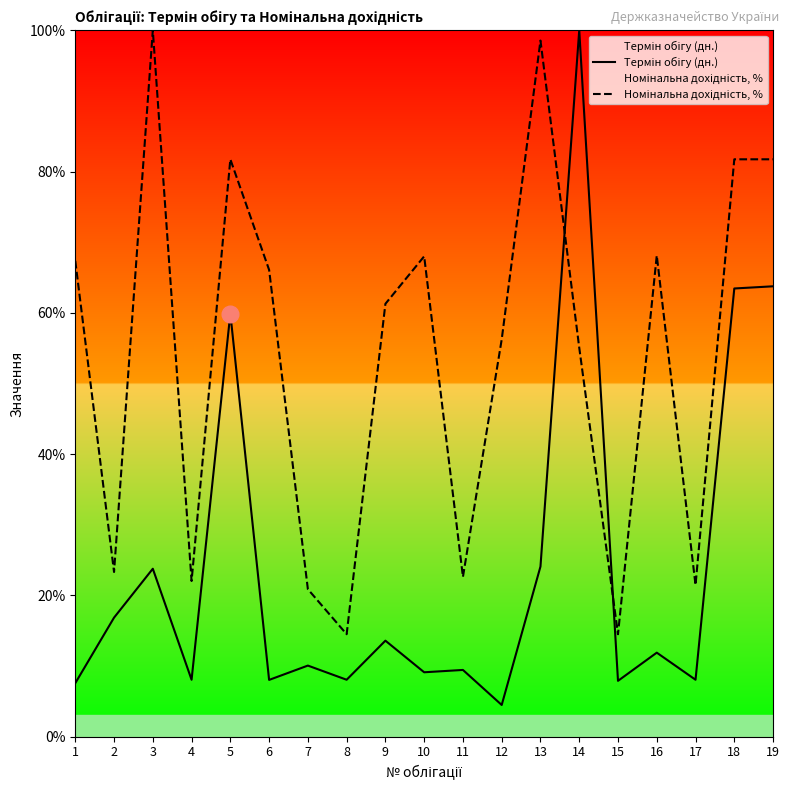

What is the sum of all Термін обігу (дн.) values?

457.9